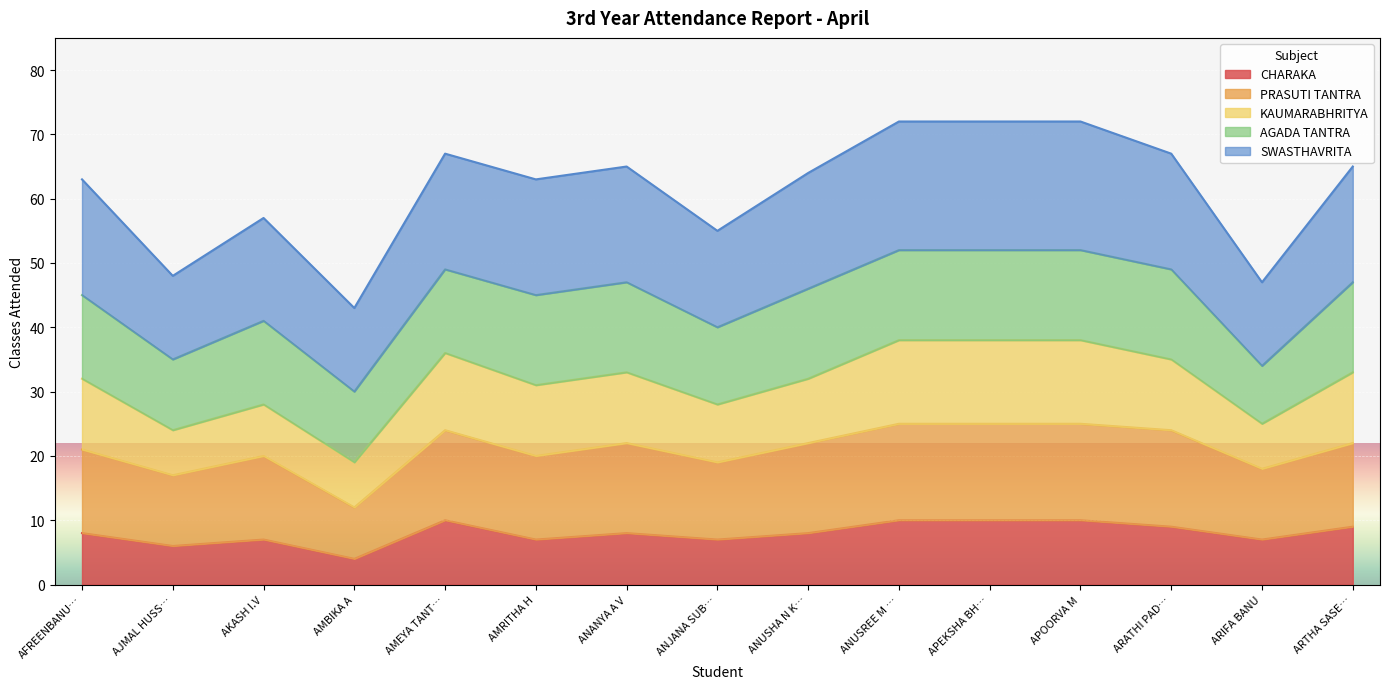

What is the approximate value of CHARAKA at ANUSHA N K…?

8